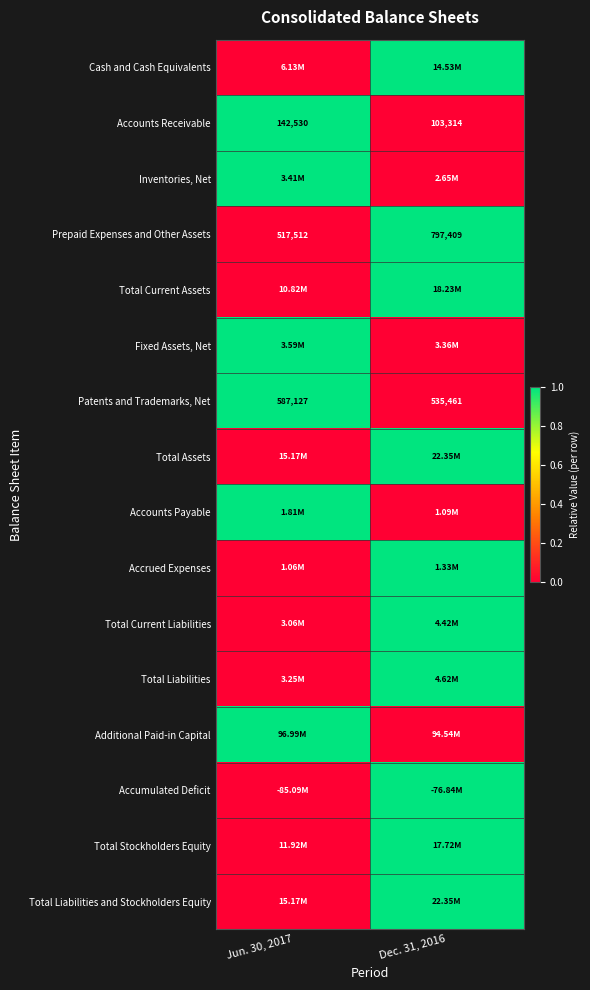

At how many categories does at least one series exceed 0?

2